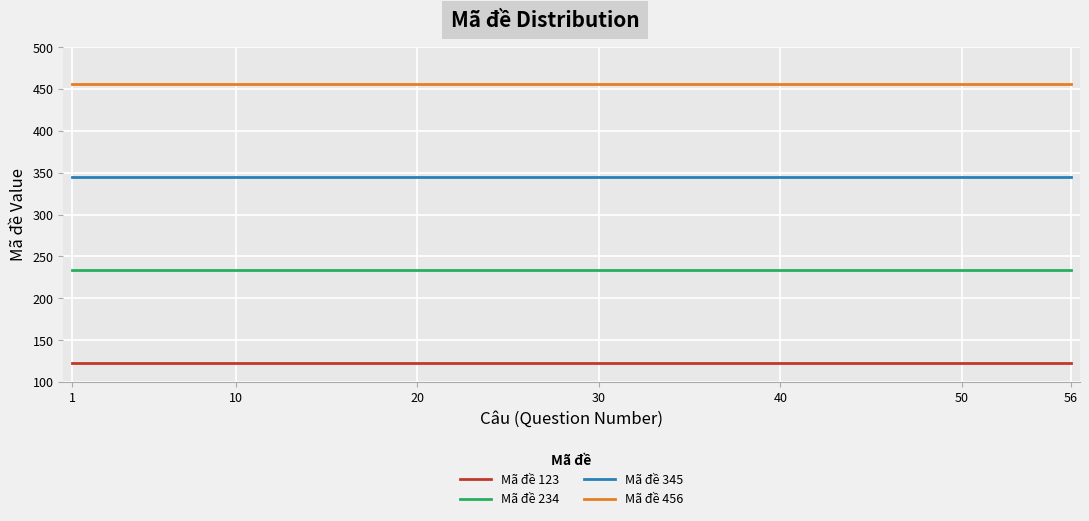

Which series has the largest total across all categories?

Mã đề 456